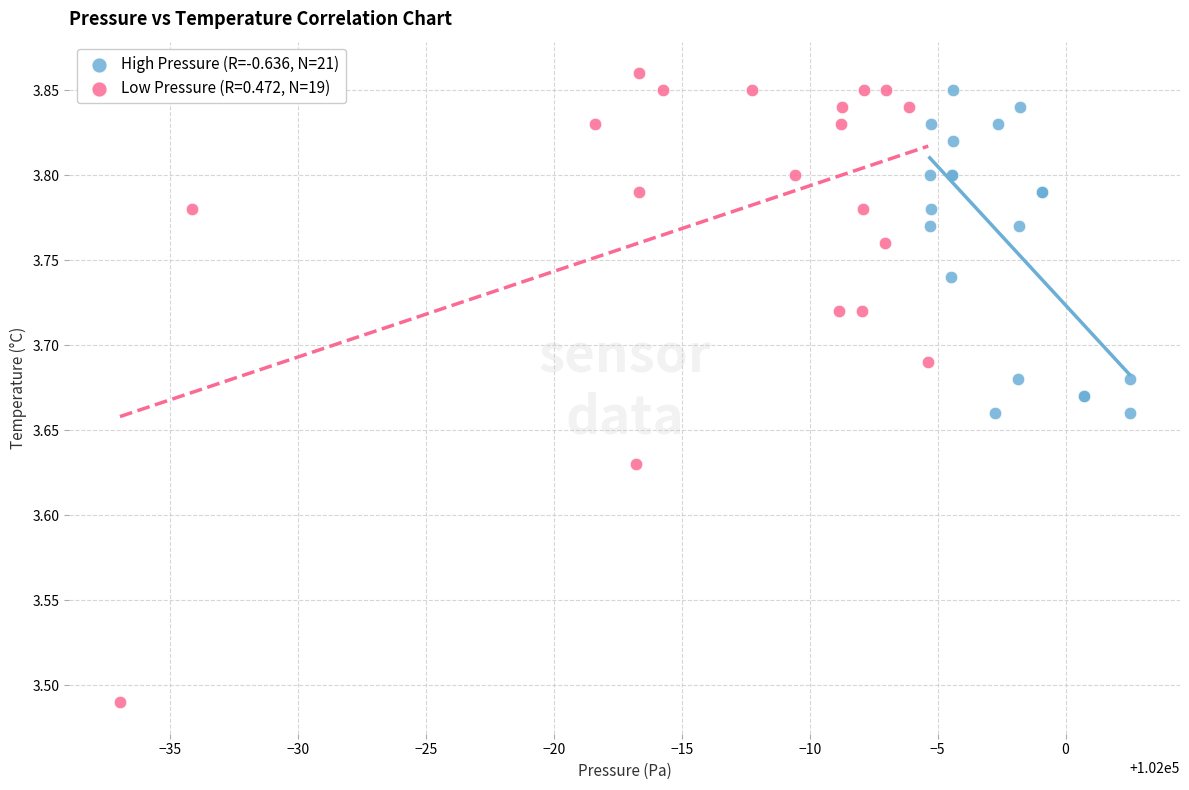

Which series has the largest Y range (max minus min)?

Low Pressure (R=0.472, N=19)